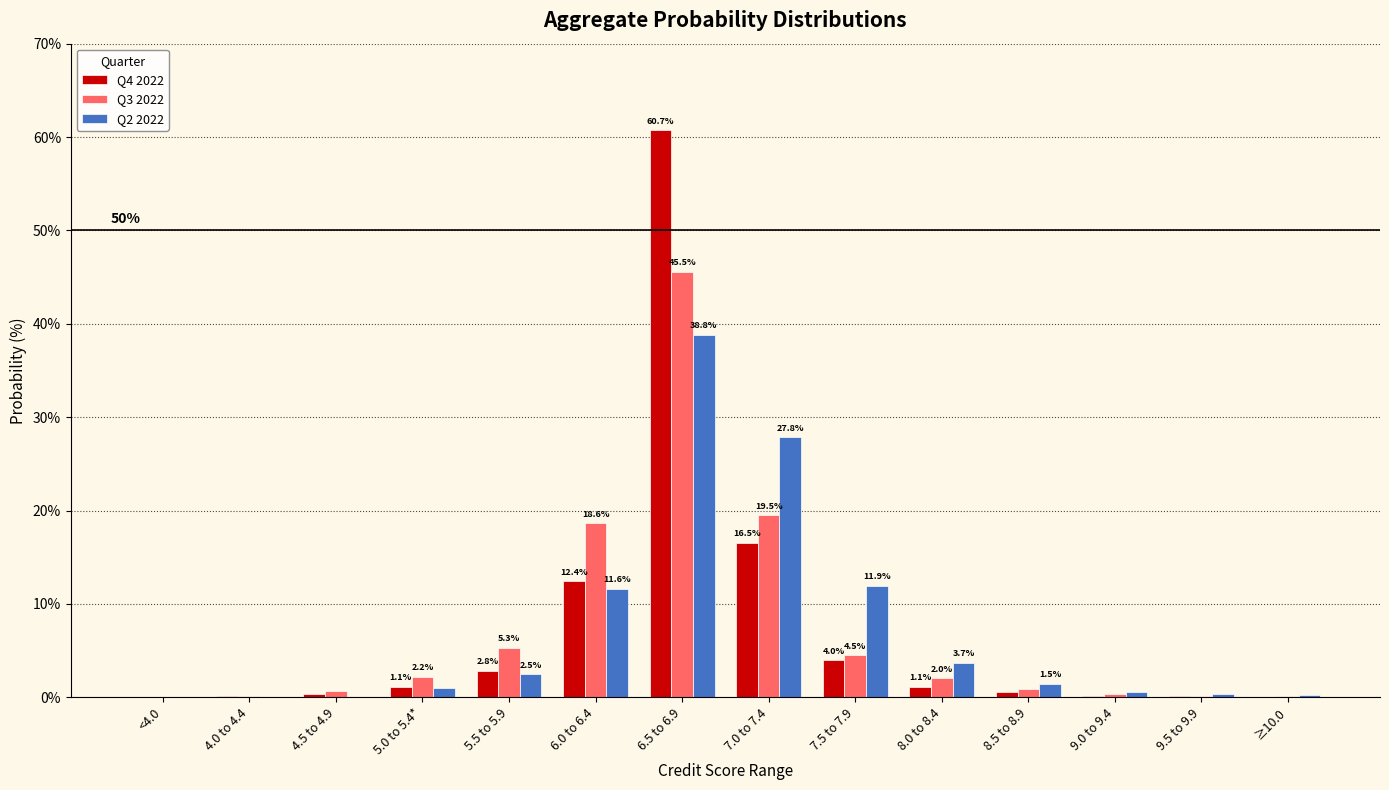

Which series changed the most between 5.0 to 5.4* and 7.5 to 7.9?

Q2 2022